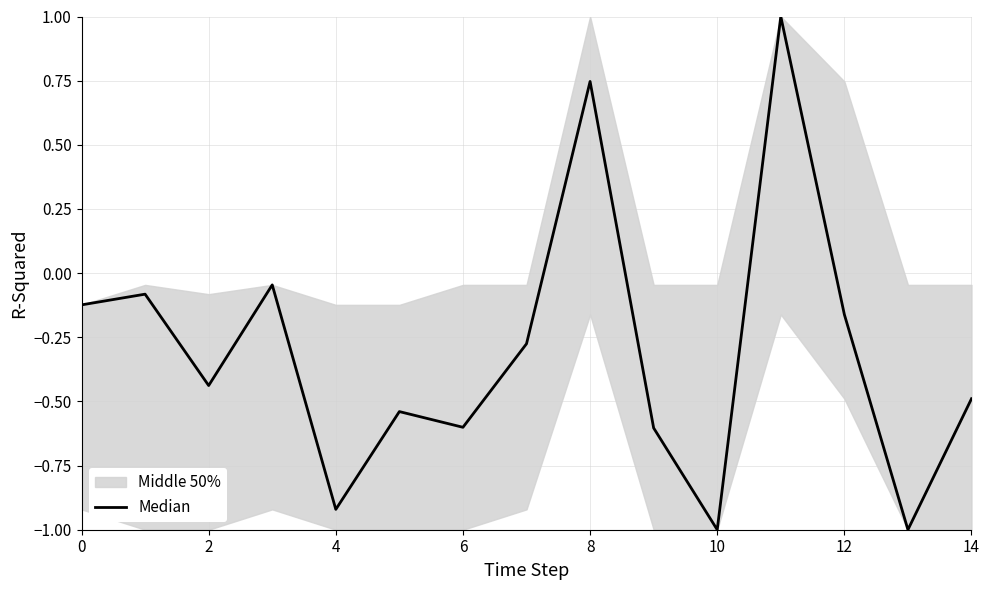

What is the value of the 7th point from the left?

-0.6